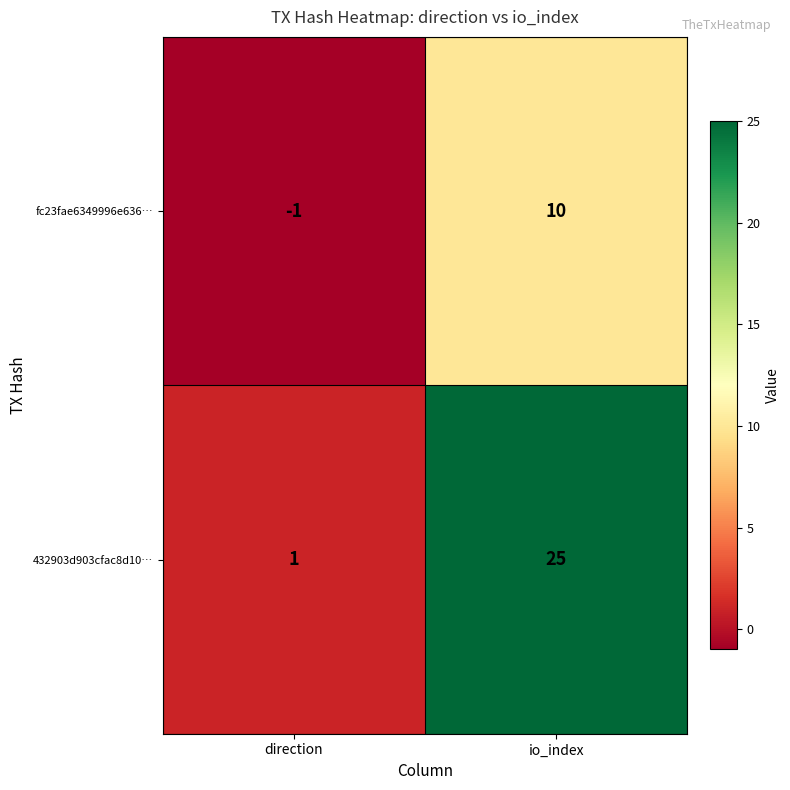

Is it true that fc23fae6349996e636… equals -1 at direction?

True